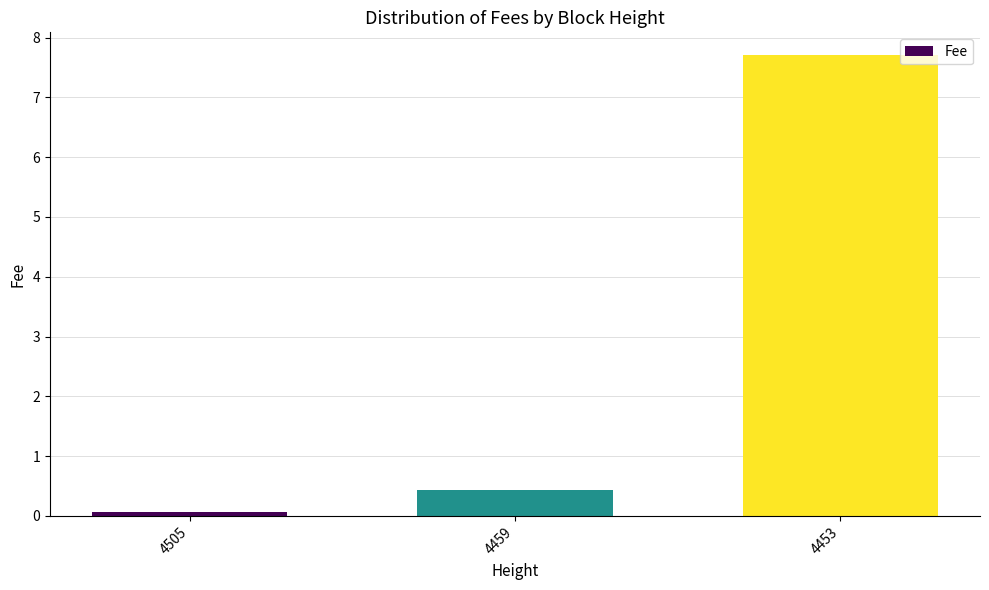

Rank the categories by value from highest to lowest.

4453, 4459, 4505